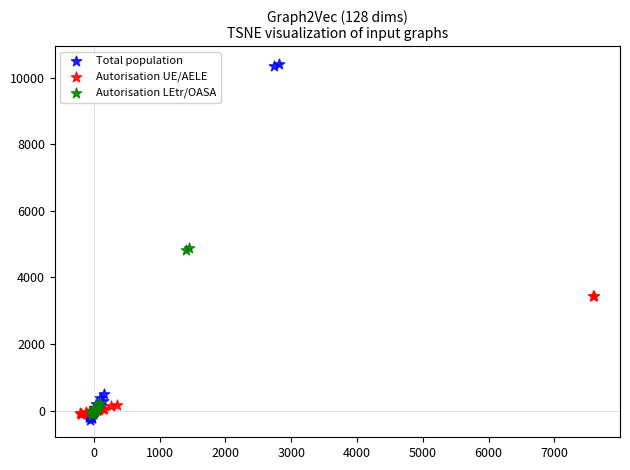

Which series reaches the maximum Y coordinate?

Total population